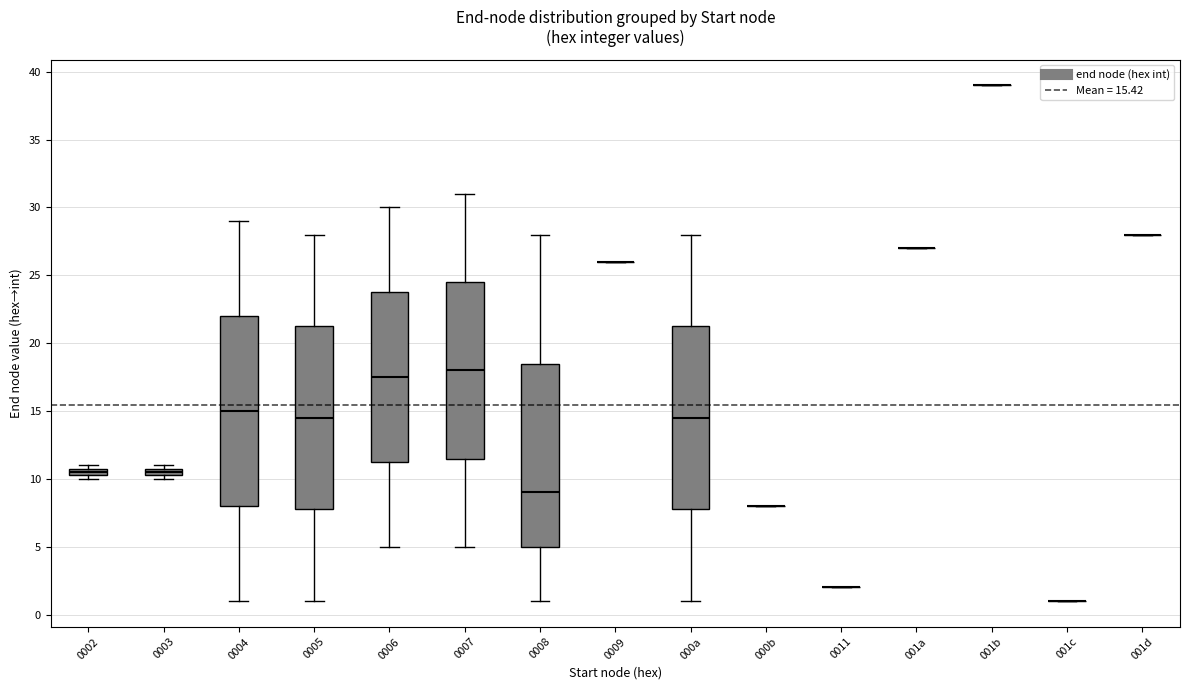

Comparing the boxes themselves (not the whiskers), which one is the tallest?

0004